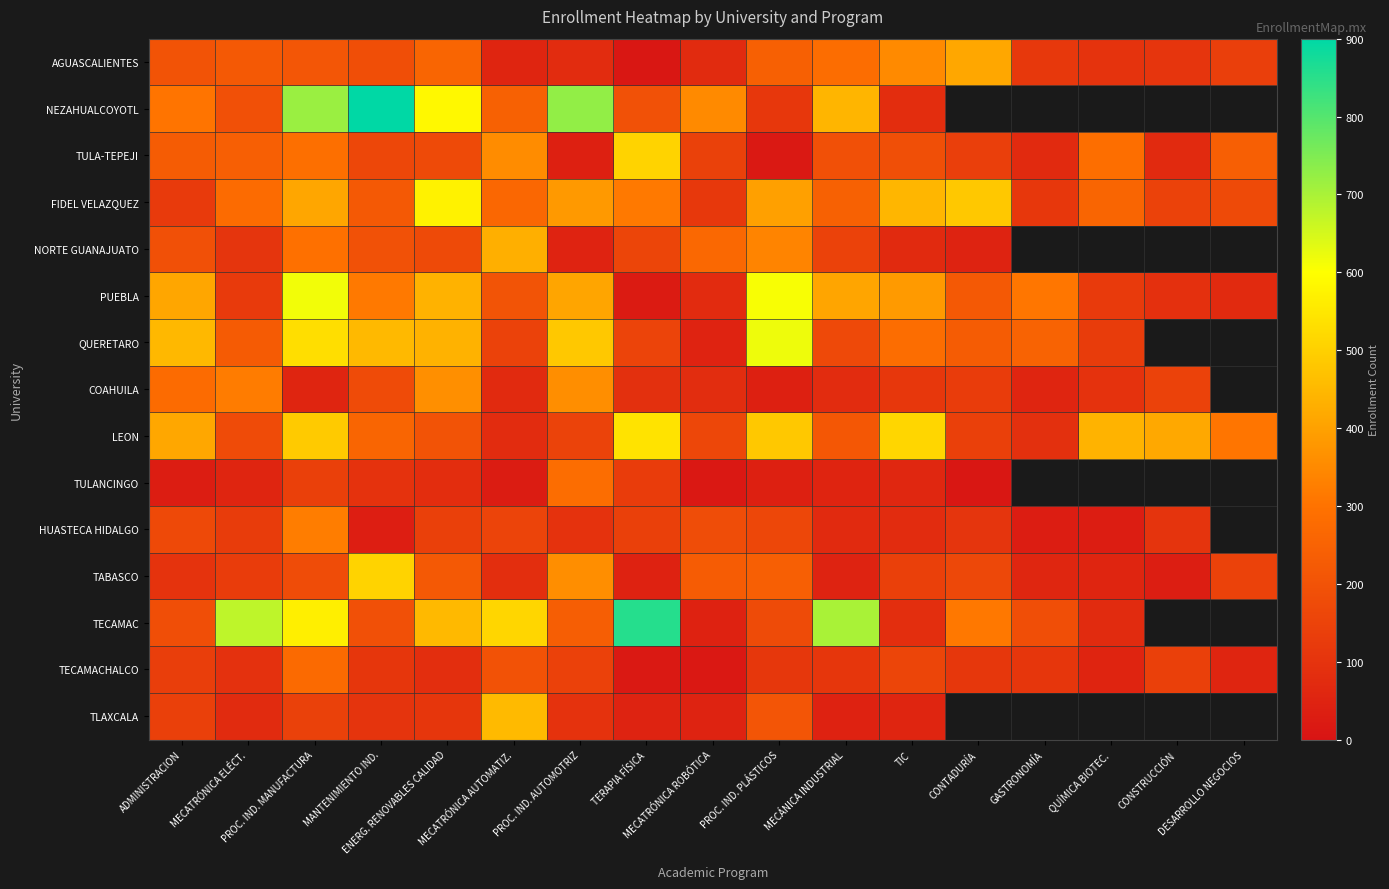

How many series are shown in this chart?

15